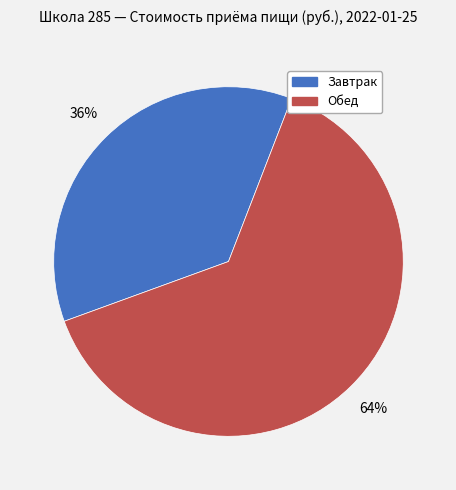

Is it true that Обед is 52% of the pie?

False